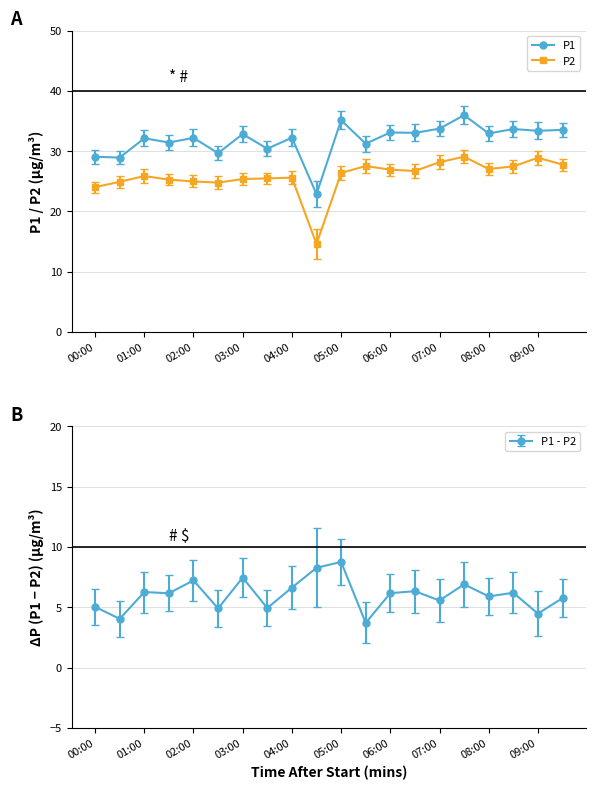

The value of P2 at 02:30 is 24.8. True or false?

True